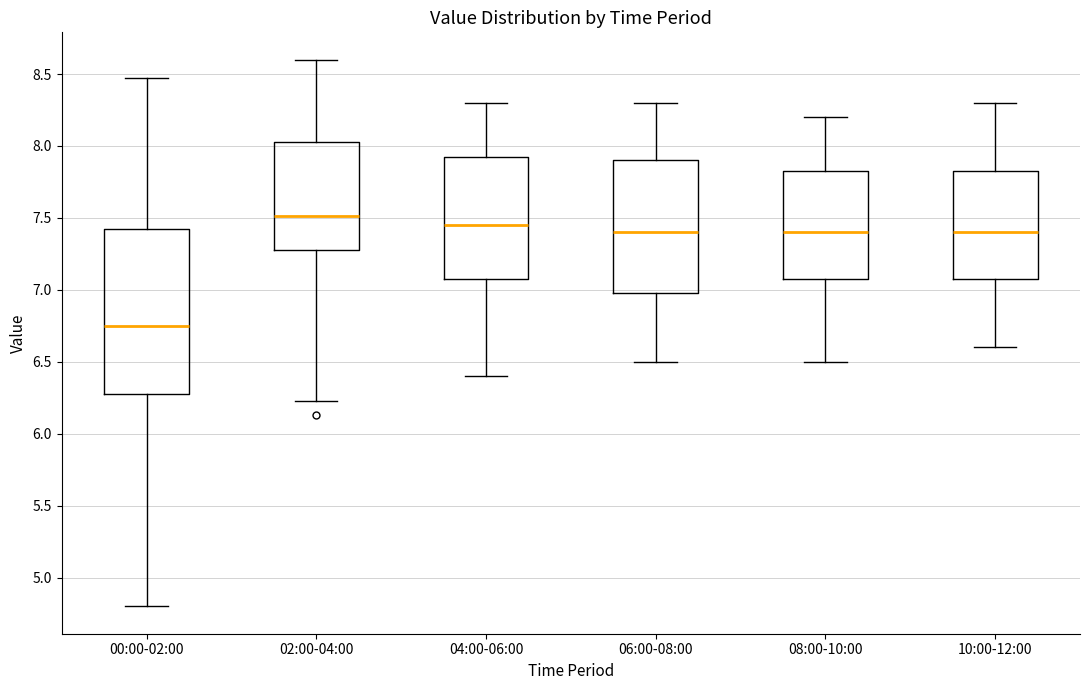

Which box's median line is the lowest?

00:00-02:00